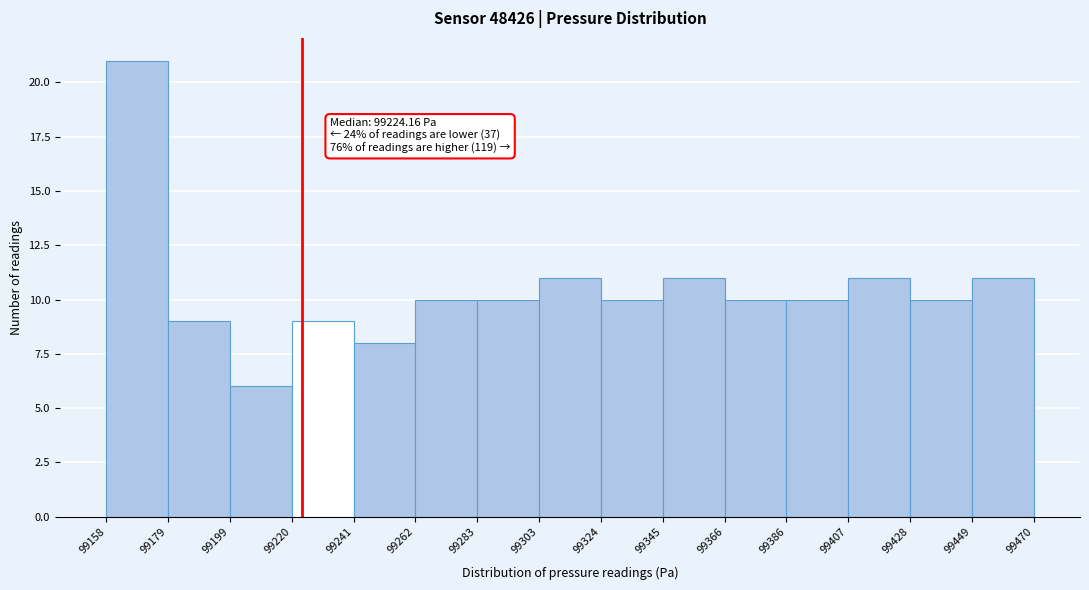

Over which range of the x-axis is the bar tallest?

99158 to 99179